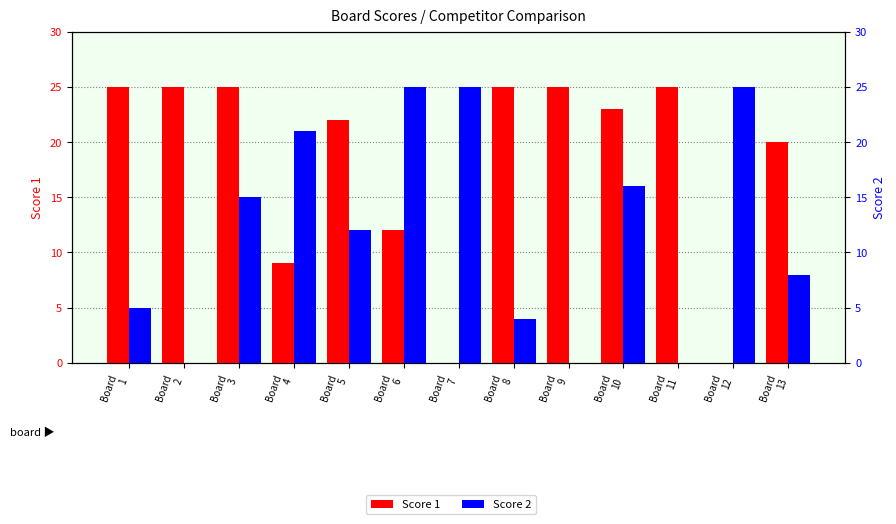

Rank the series by their maximum value, from highest to lowest.

Score 1, Score 2